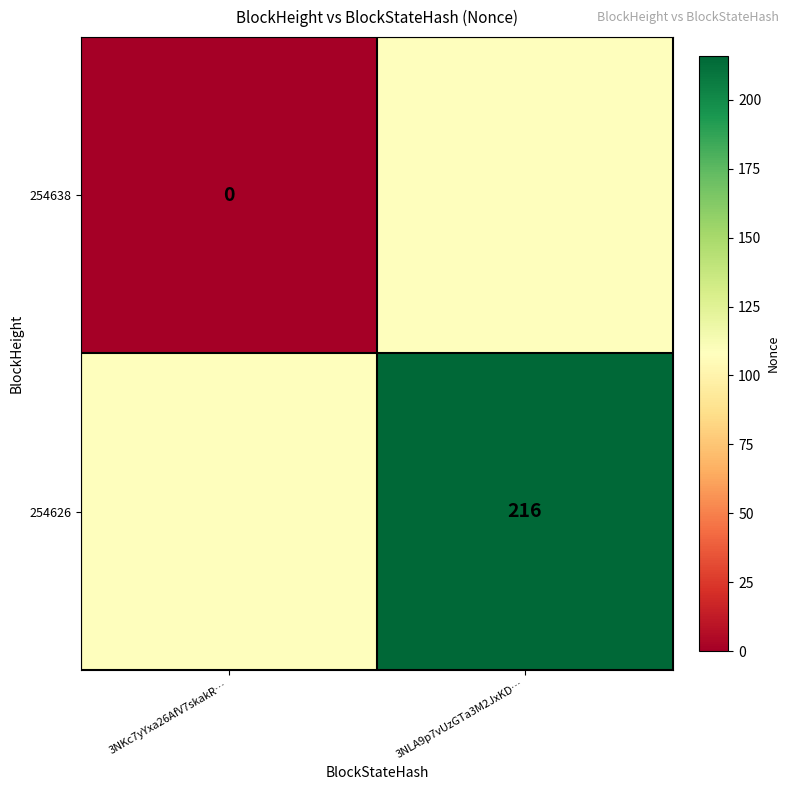

Is the value of 254638 at 3NKc7yYxa26AfV7skakR… greater than the value of 254626 at 3NLA9p7vUzGTa3M2JxKD…?

No